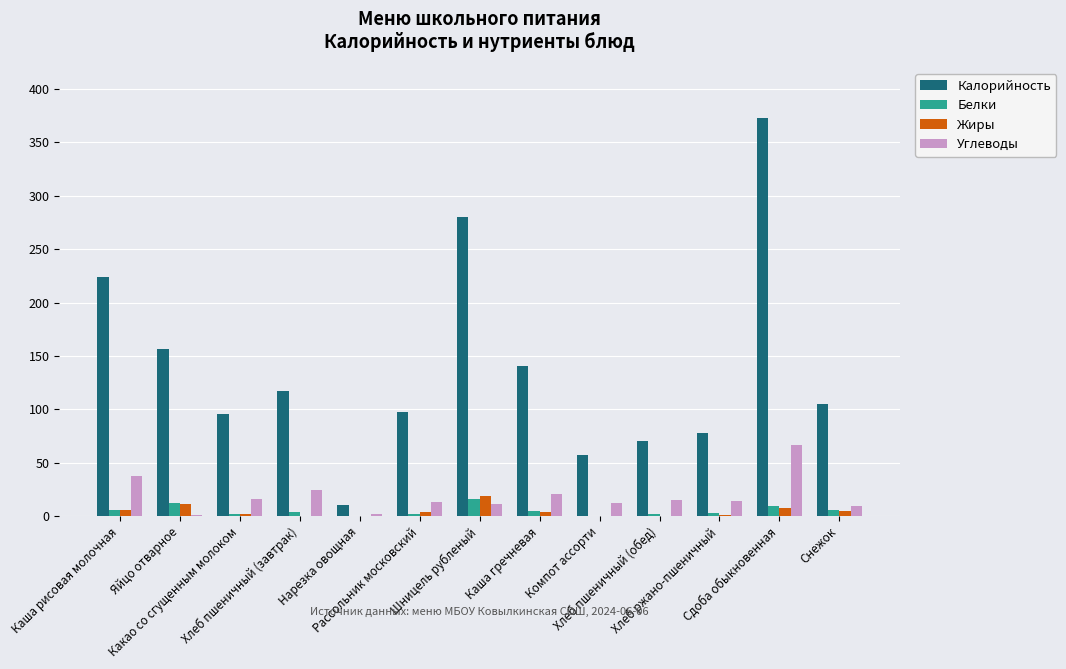

How many groups of bars are there?

13